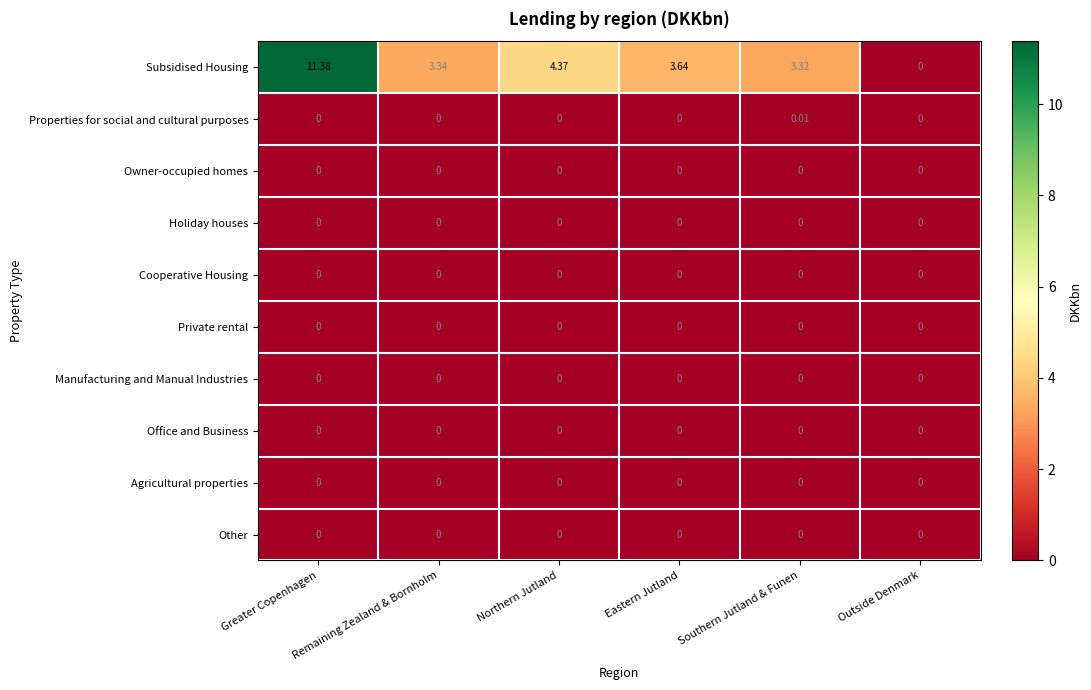

At which category is the sum across all series the highest?

Greater Copenhagen